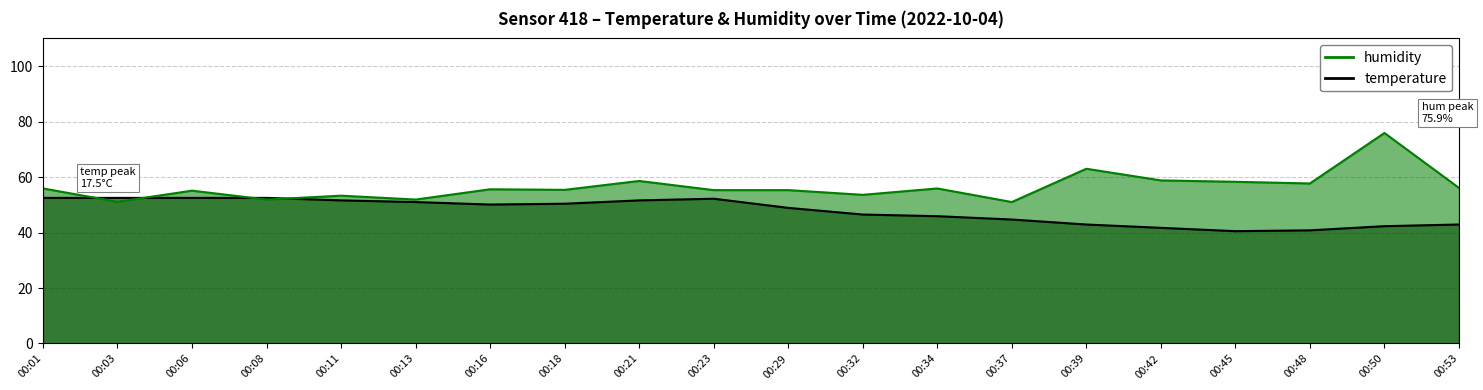

Rank the series by their average value, from highest to lowest.

humidity, temperature